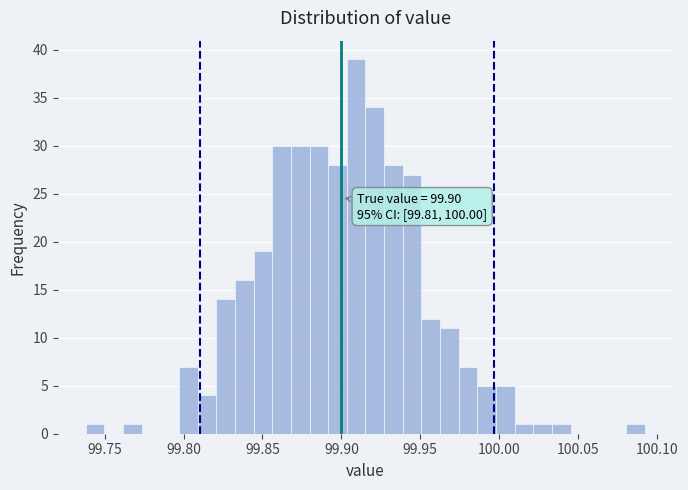

Read against the x-axis, roughly where is the centre of the tallest bar?

99.910